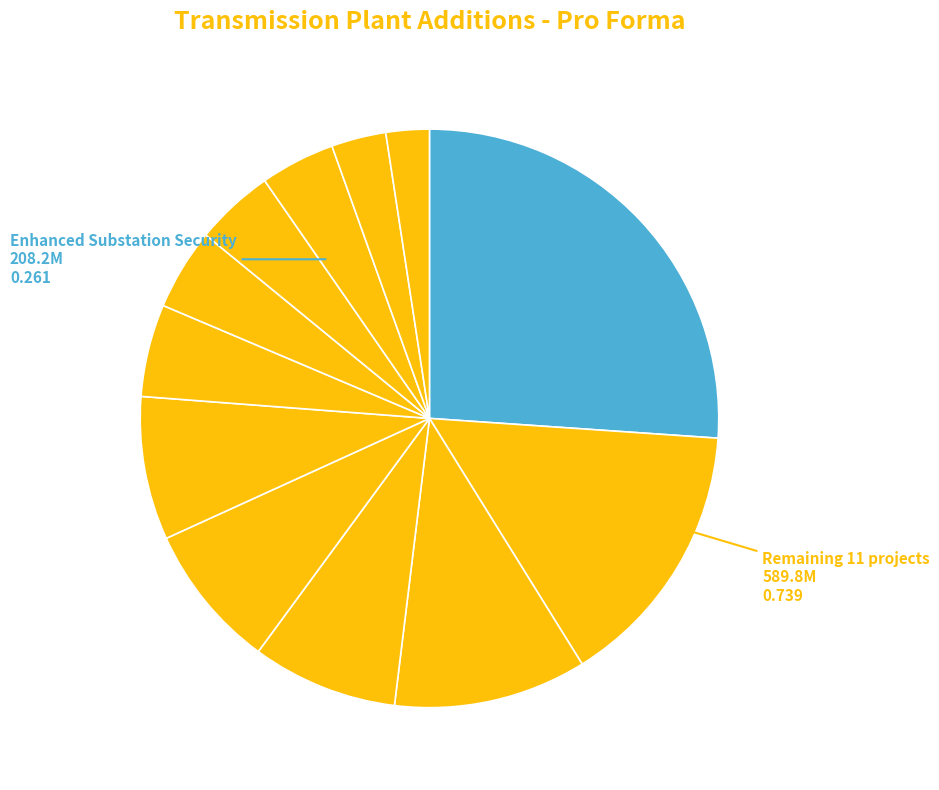

Which slice is the largest?

Enhanced Substation Security